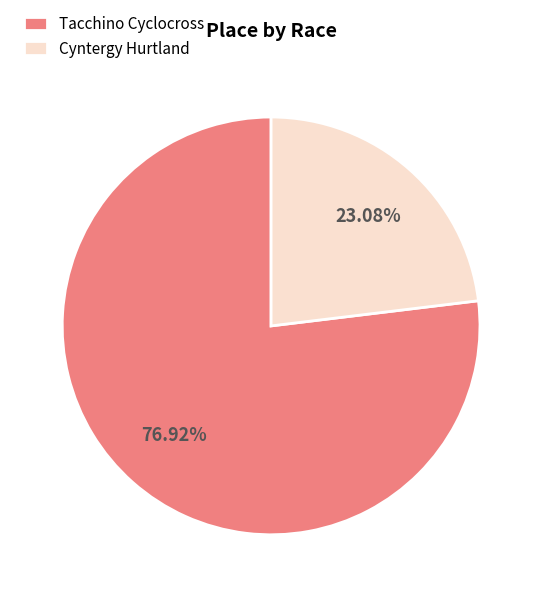

How many slices are in this pie chart?

2